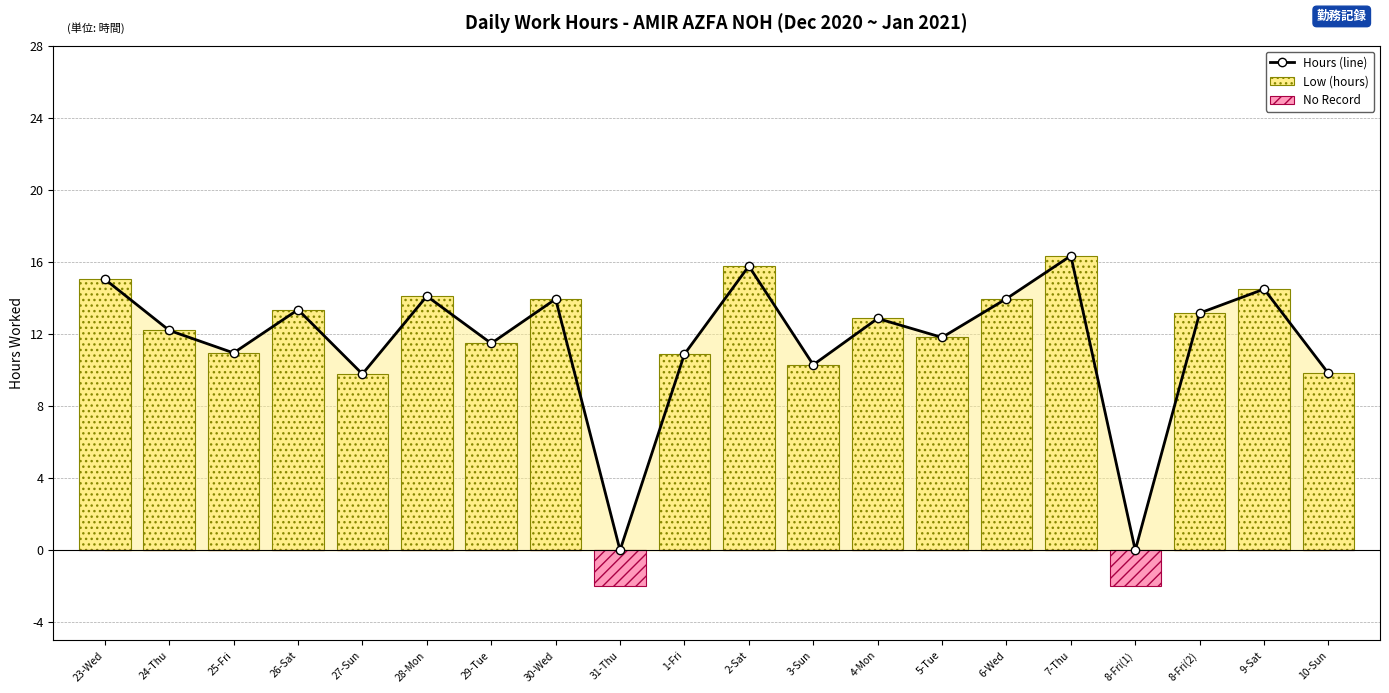

The No Record series shows 0.0 at 1-Fri. True or false?

True